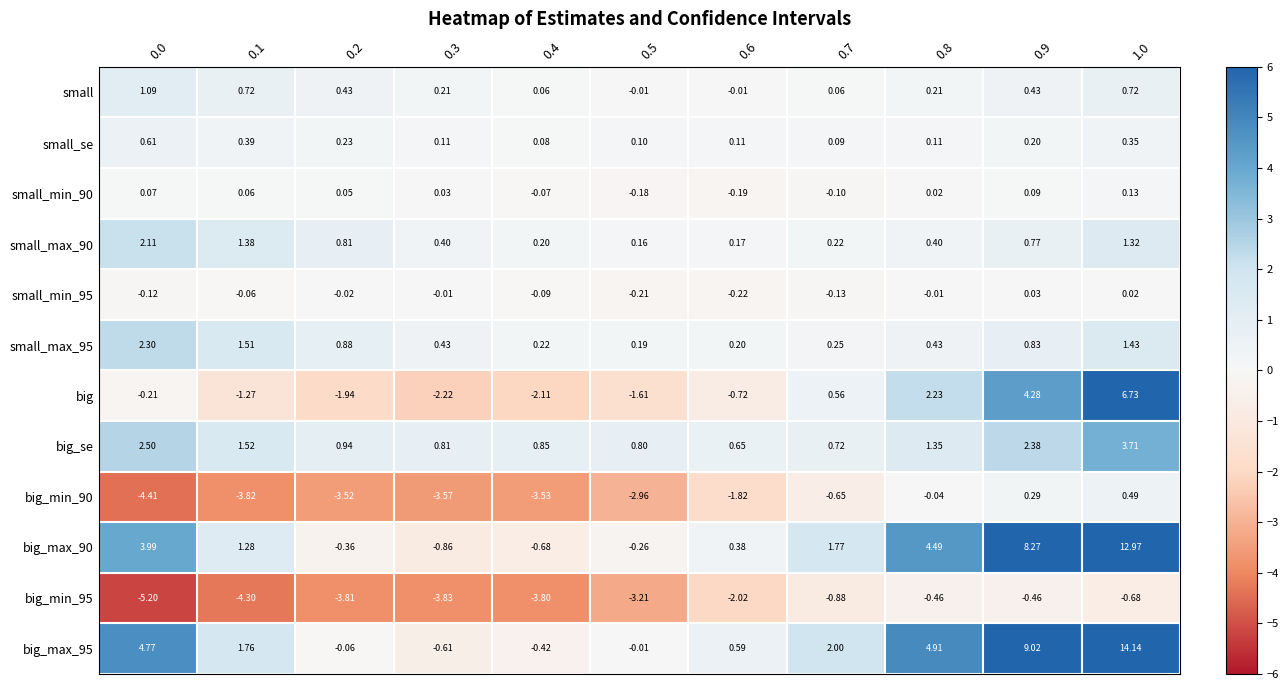

How many series are shown in this chart?

12